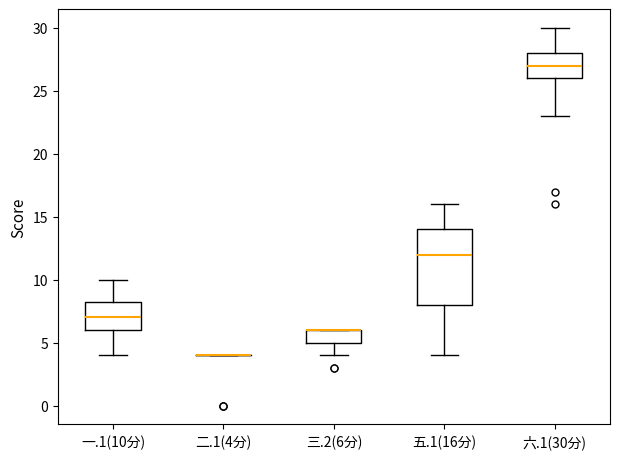

Reading left to right, read every box against the y-axis: the position of its median line, the range the box covers, and the ends of its whiskers. The values are not printed on the chart, so give them approximately, as read against the axis.

一.1(10分): median 7.0, box 6.0 to 8.5, whiskers 4.0 to 10.0
二.1(4分): box collapsed to a line at 4.0, whiskers 4.0 to 4.0
三.2(6分): median 6.0 (drawn on the box's upper edge), box 5.0 to 6.0, whiskers 4.0 to 6.0
五.1(16分): median 12.0, box 8.0 to 14.0, whiskers 4.0 to 16.0
六.1(30分): median 27.0, box 26.0 to 28.0, whiskers 23.0 to 30.0